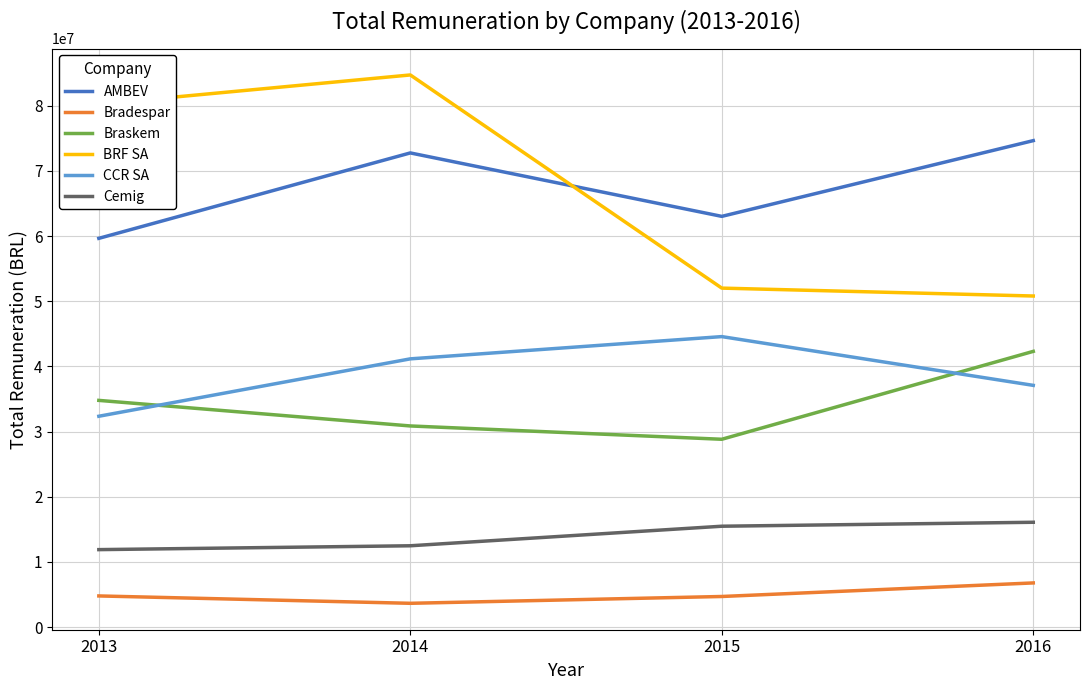

Is it true that AMBEV equals 92169036.2 at 2015?

False